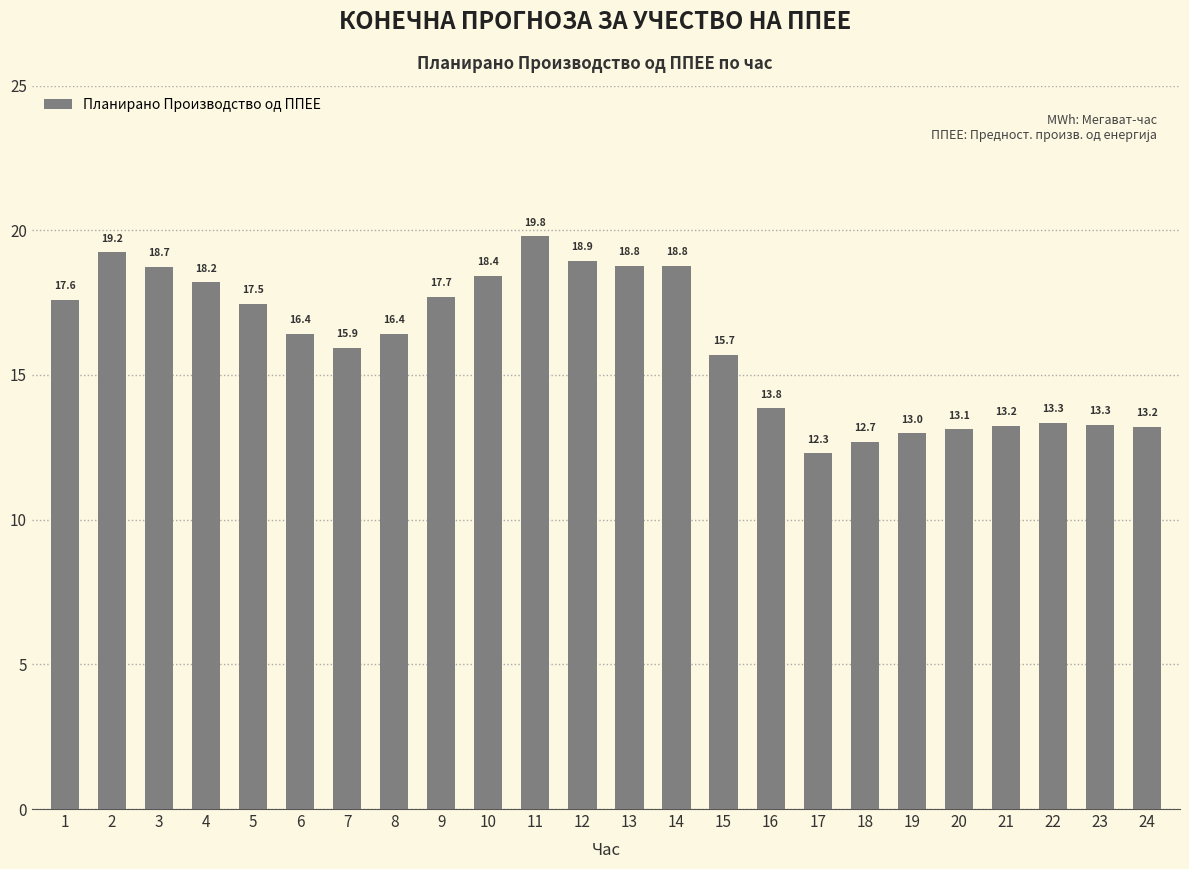

True or false: the data shows 33.7 at 12.

False